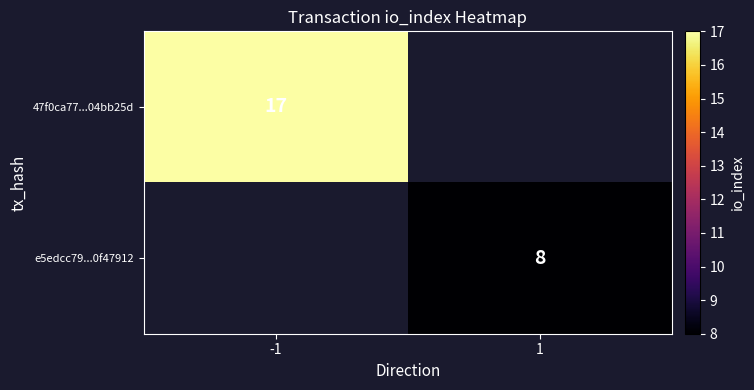

Is it true that e5edcc79...0f47912 equals 8 at 1?

True